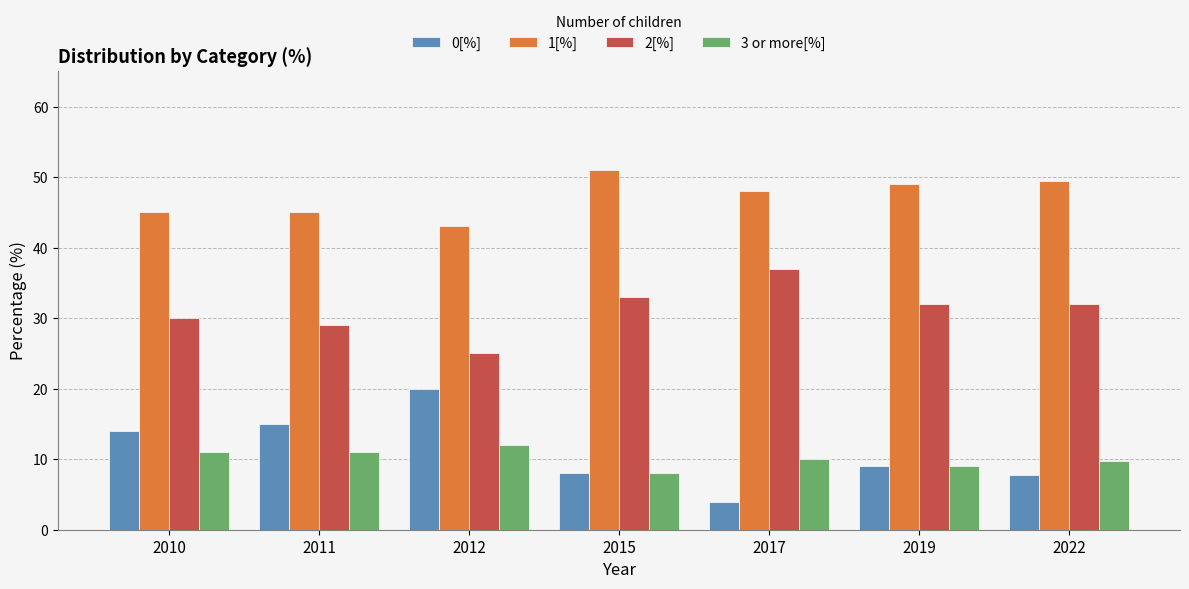

At 2012, list the series in order from largest to smallest.

1[%], 2[%], 0[%], 3 or more[%]